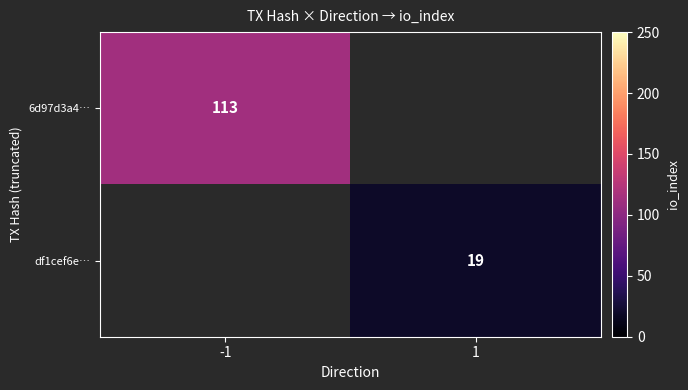

The value of df1cef6e… at 1 is 19. True or false?

True